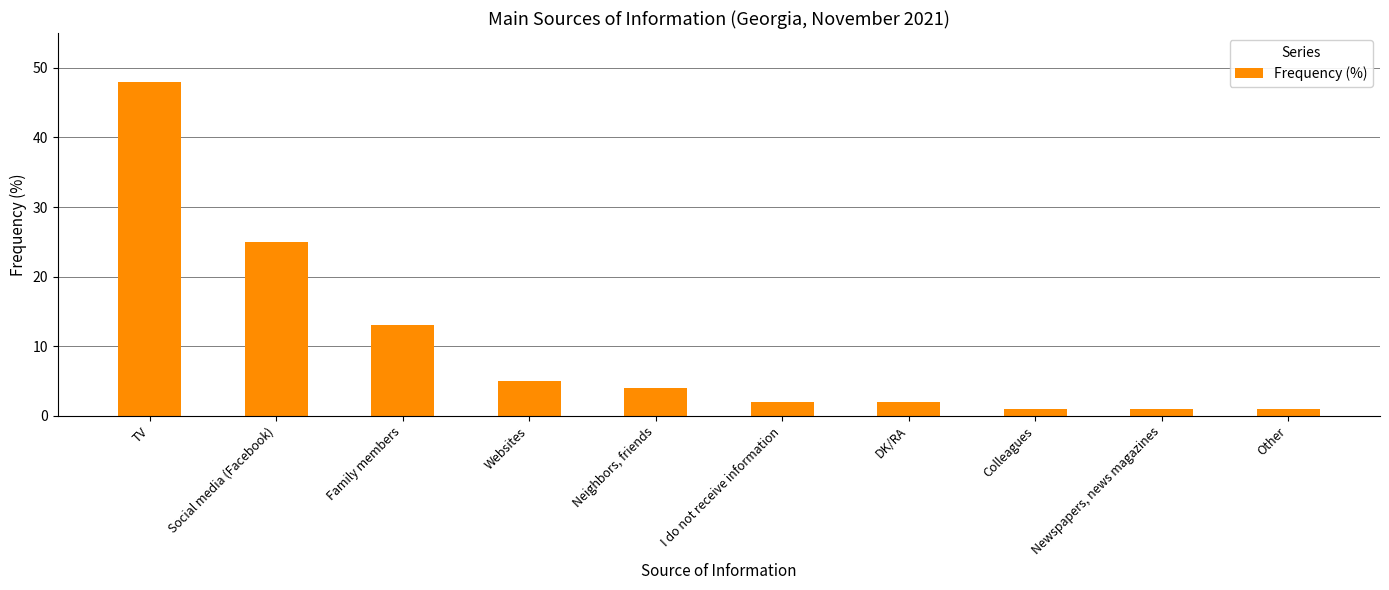

Is it true that the value at Social media (Facebook) is 25?

True